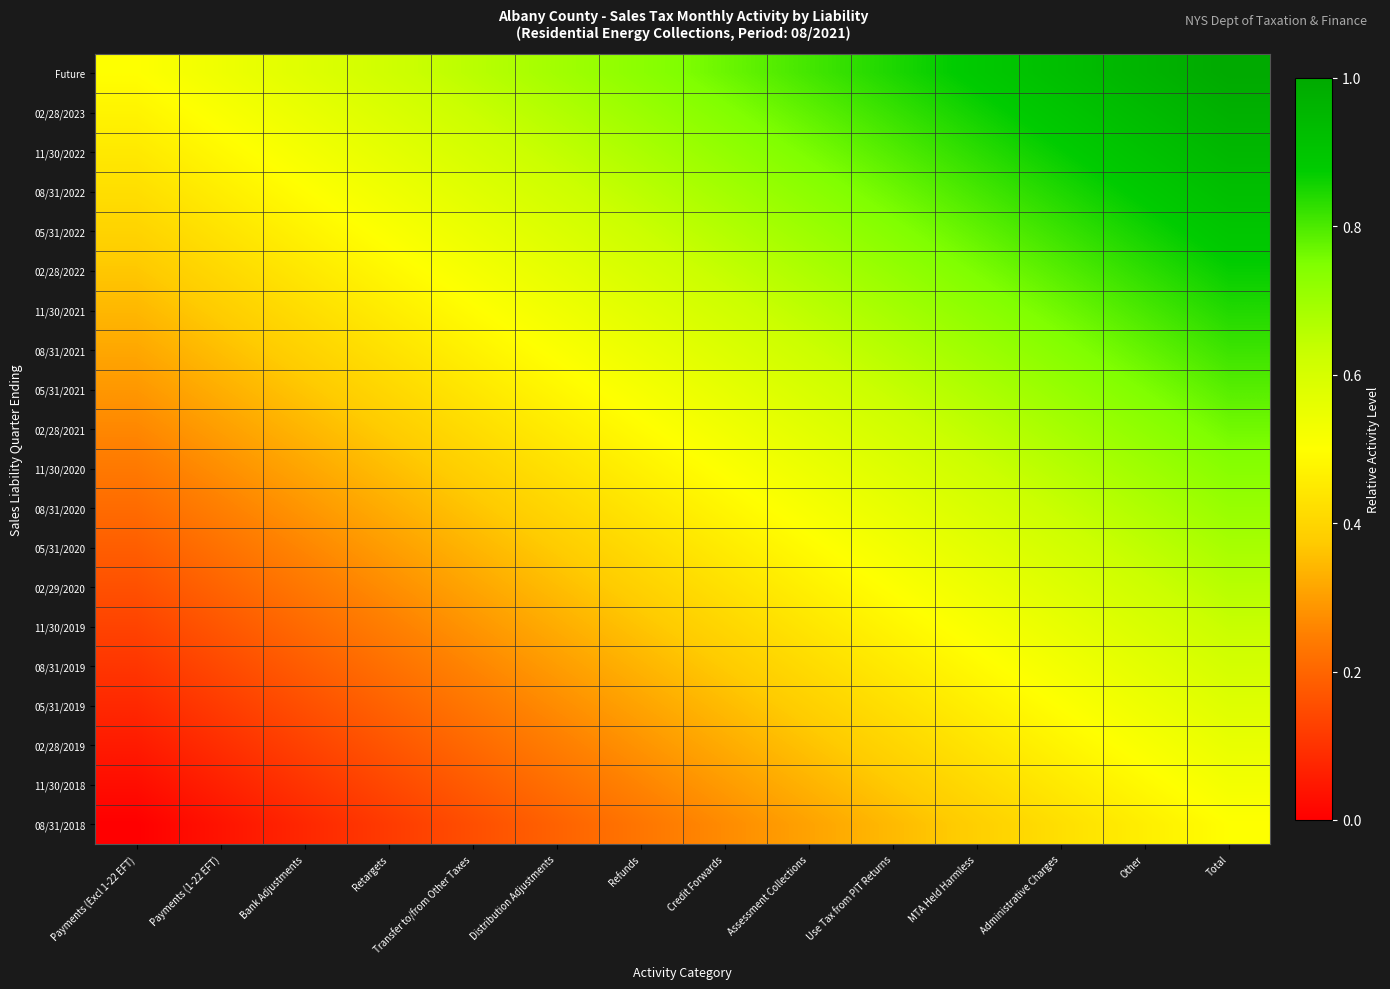

Reading right to left, extract all data points from this chart.

Future: Total=1.0	Other=1.0	Administrative Charges=0.9	MTA Held Harmless=0.9	Use Tax from PIT Returns=0.8	Assessment Collections=0.8	Credit Forwards=0.8	Refunds=0.7	Distribution Adjustments=0.7	Transfer to/from Other Taxes=0.7	Retargets=0.6	Bank Adjustments=0.6	Payments (1-22 EFT)=0.5	Payments (Excl 1-22 EFT)=0.5
02/28/2023: Total=1.0	Other=0.9	Administrative Charges=0.9	MTA Held Harmless=0.9	Use Tax from PIT Returns=0.8	Assessment Collections=0.8	Credit Forwards=0.7	Refunds=0.7	Distribution Adjustments=0.7	Transfer to/from Other Taxes=0.6	Retargets=0.6	Bank Adjustments=0.6	Payments (1-22 EFT)=0.5	Payments (Excl 1-22 EFT)=0.5
11/30/2022: Total=0.9	Other=0.9	Administrative Charges=0.9	MTA Held Harmless=0.8	Use Tax from PIT Returns=0.8	Assessment Collections=0.8	Credit Forwards=0.7	Refunds=0.7	Distribution Adjustments=0.6	Transfer to/from Other Taxes=0.6	Retargets=0.6	Bank Adjustments=0.5	Payments (1-22 EFT)=0.5	Payments (Excl 1-22 EFT)=0.4
08/31/2022: Total=0.9	Other=0.9	Administrative Charges=0.8	MTA Held Harmless=0.8	Use Tax from PIT Returns=0.8	Assessment Collections=0.7	Credit Forwards=0.7	Refunds=0.7	Distribution Adjustments=0.6	Transfer to/from Other Taxes=0.6	Retargets=0.5	Bank Adjustments=0.5	Payments (1-22 EFT)=0.5	Payments (Excl 1-22 EFT)=0.4
05/31/2022: Total=0.9	Other=0.9	Administrative Charges=0.8	MTA Held Harmless=0.8	Use Tax from PIT Returns=0.7	Assessment Collections=0.7	Credit Forwards=0.7	Refunds=0.6	Distribution Adjustments=0.6	Transfer to/from Other Taxes=0.5	Retargets=0.5	Bank Adjustments=0.5	Payments (1-22 EFT)=0.4	Payments (Excl 1-22 EFT)=0.4
02/28/2022: Total=0.9	Other=0.8	Administrative Charges=0.8	MTA Held Harmless=0.8	Use Tax from PIT Returns=0.7	Assessment Collections=0.7	Credit Forwards=0.6	Refunds=0.6	Distribution Adjustments=0.6	Transfer to/from Other Taxes=0.5	Retargets=0.5	Bank Adjustments=0.4	Payments (1-22 EFT)=0.4	Payments (Excl 1-22 EFT)=0.4
11/30/2021: Total=0.8	Other=0.8	Administrative Charges=0.8	MTA Held Harmless=0.7	Use Tax from PIT Returns=0.7	Assessment Collections=0.6	Credit Forwards=0.6	Refunds=0.6	Distribution Adjustments=0.5	Transfer to/from Other Taxes=0.5	Retargets=0.5	Bank Adjustments=0.4	Payments (1-22 EFT)=0.4	Payments (Excl 1-22 EFT)=0.3
08/31/2021: Total=0.8	Other=0.8	Administrative Charges=0.7	MTA Held Harmless=0.7	Use Tax from PIT Returns=0.7	Assessment Collections=0.6	Credit Forwards=0.6	Refunds=0.5	Distribution Adjustments=0.5	Transfer to/from Other Taxes=0.5	Retargets=0.4	Bank Adjustments=0.4	Payments (1-22 EFT)=0.4	Payments (Excl 1-22 EFT)=0.3
05/31/2021: Total=0.8	Other=0.8	Administrative Charges=0.7	MTA Held Harmless=0.7	Use Tax from PIT Returns=0.6	Assessment Collections=0.6	Credit Forwards=0.6	Refunds=0.5	Distribution Adjustments=0.5	Transfer to/from Other Taxes=0.4	Retargets=0.4	Bank Adjustments=0.4	Payments (1-22 EFT)=0.3	Payments (Excl 1-22 EFT)=0.3
02/28/2021: Total=0.8	Other=0.7	Administrative Charges=0.7	MTA Held Harmless=0.6	Use Tax from PIT Returns=0.6	Assessment Collections=0.6	Credit Forwards=0.5	Refunds=0.5	Distribution Adjustments=0.5	Transfer to/from Other Taxes=0.4	Retargets=0.4	Bank Adjustments=0.3	Payments (1-22 EFT)=0.3	Payments (Excl 1-22 EFT)=0.3
11/30/2020: Total=0.7	Other=0.7	Administrative Charges=0.7	MTA Held Harmless=0.6	Use Tax from PIT Returns=0.6	Assessment Collections=0.5	Credit Forwards=0.5	Refunds=0.5	Distribution Adjustments=0.4	Transfer to/from Other Taxes=0.4	Retargets=0.4	Bank Adjustments=0.3	Payments (1-22 EFT)=0.3	Payments (Excl 1-22 EFT)=0.2
08/31/2020: Total=0.7	Other=0.7	Administrative Charges=0.6	MTA Held Harmless=0.6	Use Tax from PIT Returns=0.6	Assessment Collections=0.5	Credit Forwards=0.5	Refunds=0.4	Distribution Adjustments=0.4	Transfer to/from Other Taxes=0.4	Retargets=0.3	Bank Adjustments=0.3	Payments (1-22 EFT)=0.2	Payments (Excl 1-22 EFT)=0.2
05/31/2020: Total=0.7	Other=0.6	Administrative Charges=0.6	MTA Held Harmless=0.6	Use Tax from PIT Returns=0.5	Assessment Collections=0.5	Credit Forwards=0.5	Refunds=0.4	Distribution Adjustments=0.4	Transfer to/from Other Taxes=0.3	Retargets=0.3	Bank Adjustments=0.3	Payments (1-22 EFT)=0.2	Payments (Excl 1-22 EFT)=0.2
02/29/2020: Total=0.7	Other=0.6	Administrative Charges=0.6	MTA Held Harmless=0.5	Use Tax from PIT Returns=0.5	Assessment Collections=0.5	Credit Forwards=0.4	Refunds=0.4	Distribution Adjustments=0.4	Transfer to/from Other Taxes=0.3	Retargets=0.3	Bank Adjustments=0.2	Payments (1-22 EFT)=0.2	Payments (Excl 1-22 EFT)=0.2
11/30/2019: Total=0.6	Other=0.6	Administrative Charges=0.6	MTA Held Harmless=0.5	Use Tax from PIT Returns=0.5	Assessment Collections=0.4	Credit Forwards=0.4	Refunds=0.4	Distribution Adjustments=0.3	Transfer to/from Other Taxes=0.3	Retargets=0.2	Bank Adjustments=0.2	Payments (1-22 EFT)=0.2	Payments (Excl 1-22 EFT)=0.1
08/31/2019: Total=0.6	Other=0.6	Administrative Charges=0.5	MTA Held Harmless=0.5	Use Tax from PIT Returns=0.5	Assessment Collections=0.4	Credit Forwards=0.4	Refunds=0.3	Distribution Adjustments=0.3	Transfer to/from Other Taxes=0.3	Retargets=0.2	Bank Adjustments=0.2	Payments (1-22 EFT)=0.1	Payments (Excl 1-22 EFT)=0.1
05/31/2019: Total=0.6	Other=0.5	Administrative Charges=0.5	MTA Held Harmless=0.5	Use Tax from PIT Returns=0.4	Assessment Collections=0.4	Credit Forwards=0.3	Refunds=0.3	Distribution Adjustments=0.3	Transfer to/from Other Taxes=0.2	Retargets=0.2	Bank Adjustments=0.2	Payments (1-22 EFT)=0.1	Payments (Excl 1-22 EFT)=0.1
02/28/2019: Total=0.6	Other=0.5	Administrative Charges=0.5	MTA Held Harmless=0.4	Use Tax from PIT Returns=0.4	Assessment Collections=0.4	Credit Forwards=0.3	Refunds=0.3	Distribution Adjustments=0.2	Transfer to/from Other Taxes=0.2	Retargets=0.2	Bank Adjustments=0.1	Payments (1-22 EFT)=0.1	Payments (Excl 1-22 EFT)=0.1
11/30/2018: Total=0.5	Other=0.5	Administrative Charges=0.4	MTA Held Harmless=0.4	Use Tax from PIT Returns=0.4	Assessment Collections=0.3	Credit Forwards=0.3	Refunds=0.3	Distribution Adjustments=0.2	Transfer to/from Other Taxes=0.2	Retargets=0.1	Bank Adjustments=0.1	Payments (1-22 EFT)=0.1	Payments (Excl 1-22 EFT)=0.0
08/31/2018: Total=0.5	Other=0.5	Administrative Charges=0.4	MTA Held Harmless=0.4	Use Tax from PIT Returns=0.3	Assessment Collections=0.3	Credit Forwards=0.3	Refunds=0.2	Distribution Adjustments=0.2	Transfer to/from Other Taxes=0.2	Retargets=0.1	Bank Adjustments=0.1	Payments (1-22 EFT)=0.0	Payments (Excl 1-22 EFT)=0.0